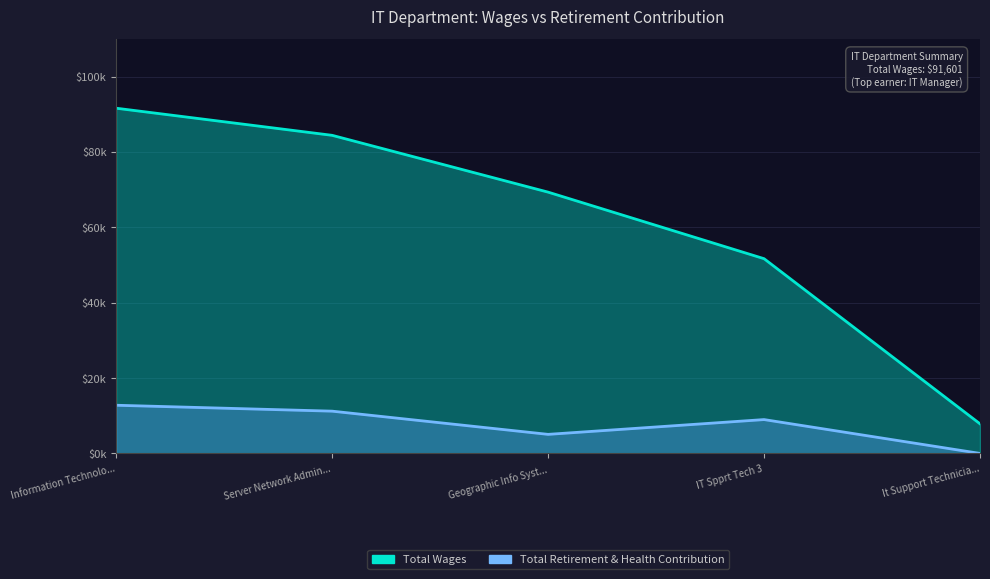

Which series changed the most between Server Network Admin... and IT Spprt Tech 3?

Total Wages